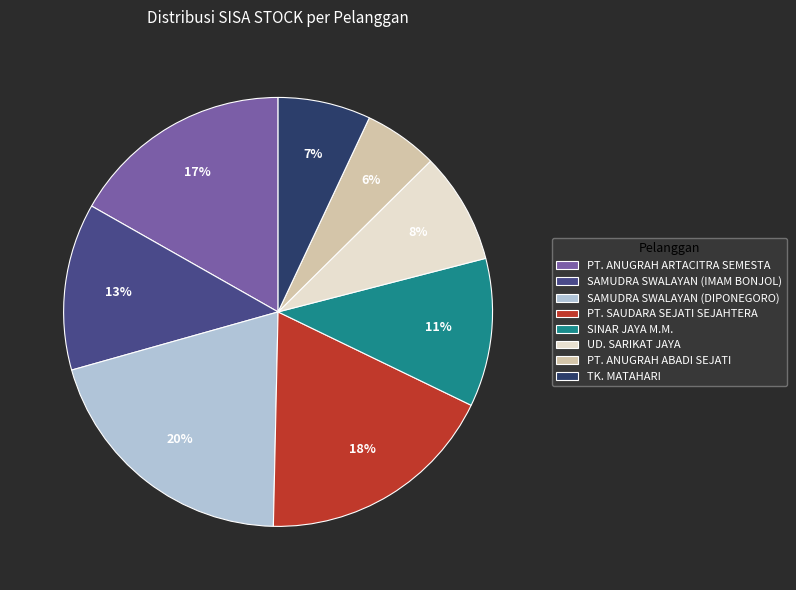

How many slices are in this pie chart?

8